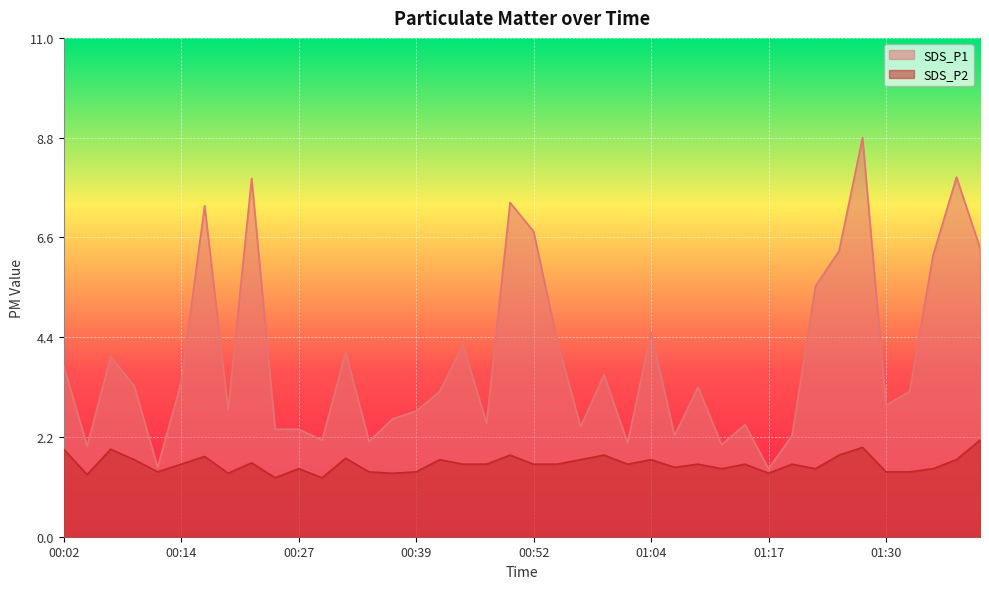

What is the difference between the maximum and minimum values in the SDS_P1 series?

7.3